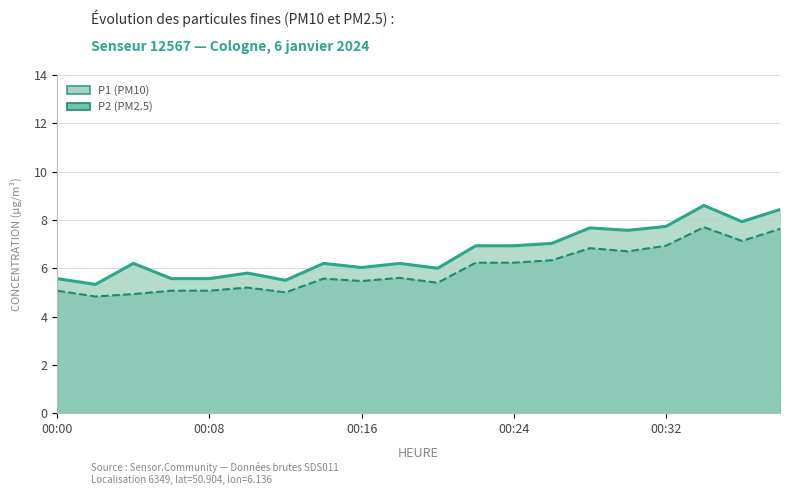

The P1 series shows 3.1 at 00:26. True or false?

False